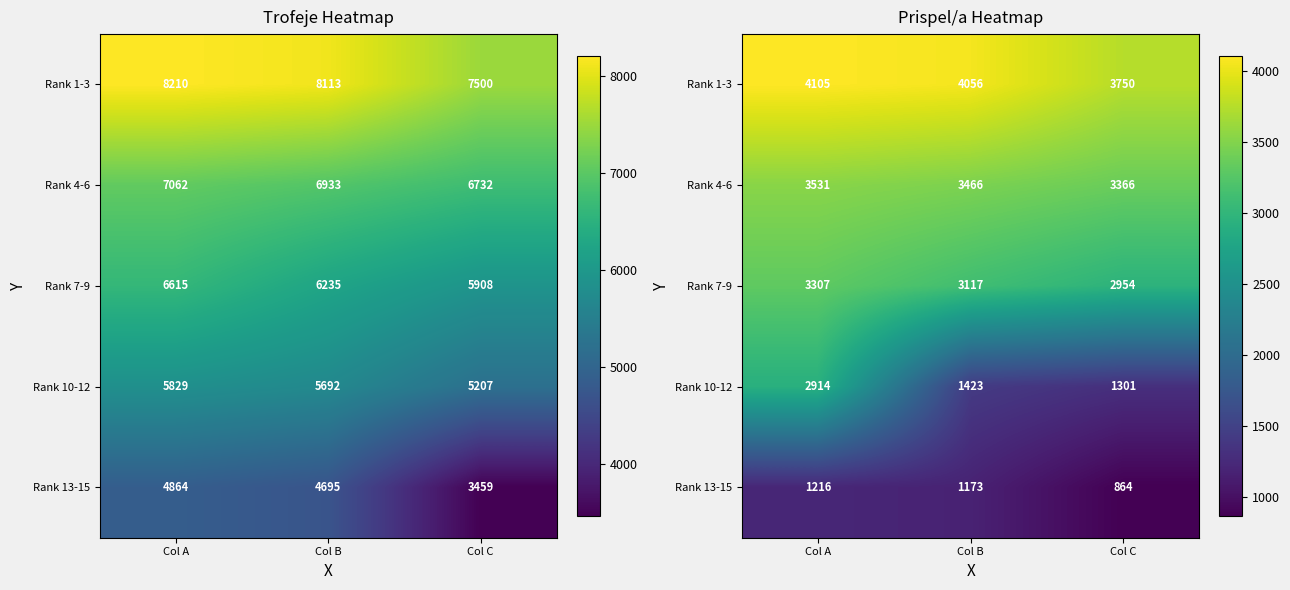

At which label is Rank 4-6 closest to 3448?

Col B